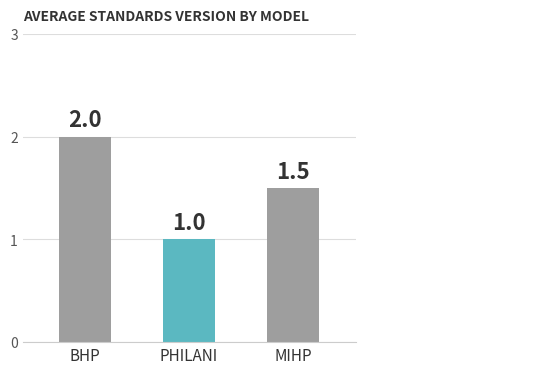

True or false: the data shows 2.0 at BHP.

True